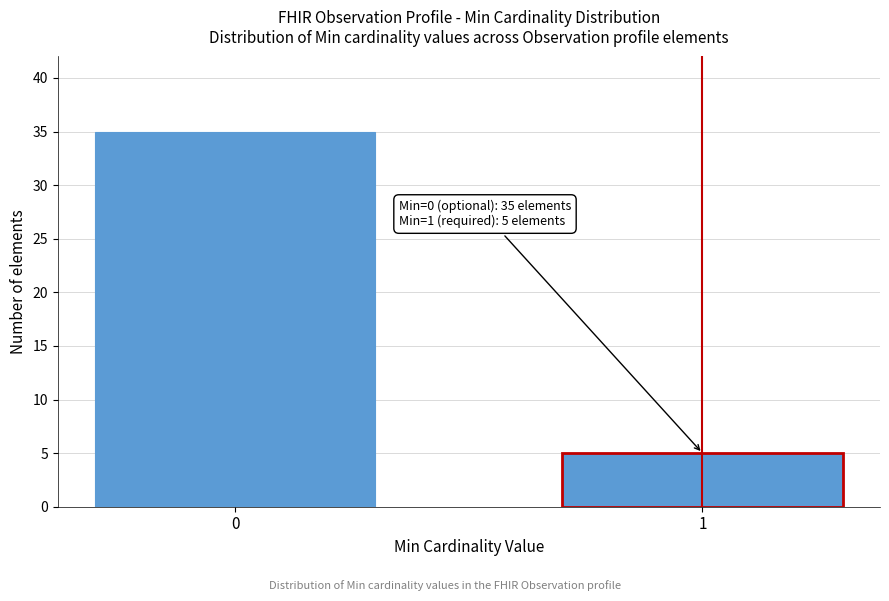

Reading left to right, extract all data points from this chart.

35	5